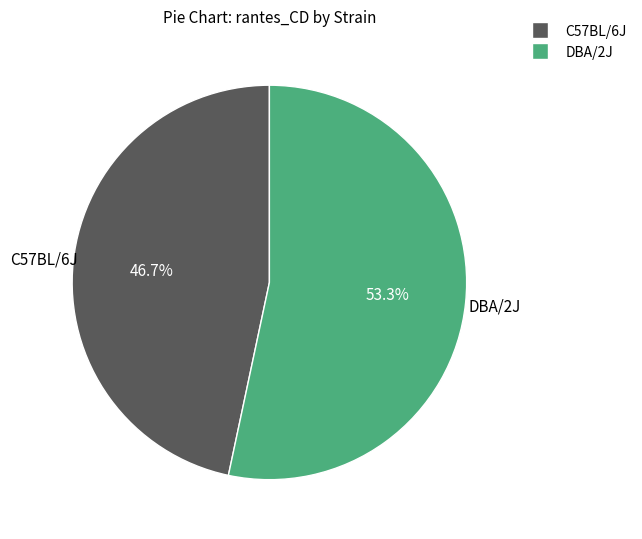

Rank the categories by value from lowest to highest.

C57BL/6J, DBA/2J